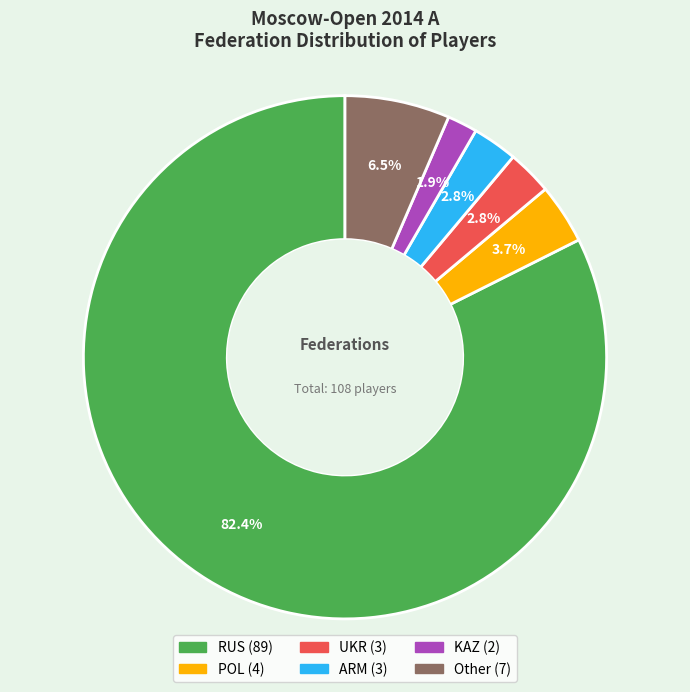

Which slice is the smallest?

KAZ